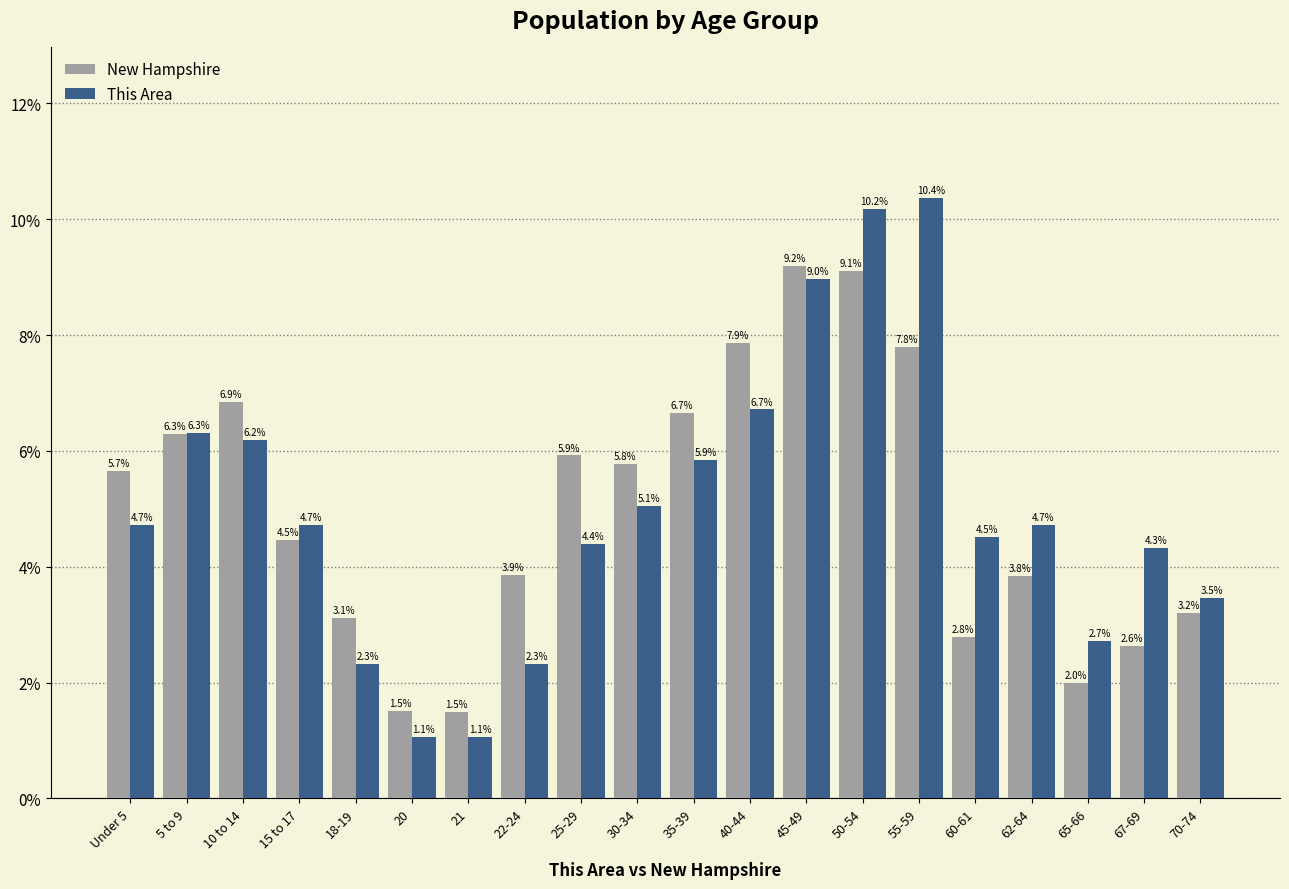

Reading left to right, extract all data points from this chart.

New Hampshire: Under 5=5.7	5 to 9=6.3	10 to 14=6.9	15 to 17=4.5	18-19=3.1	20=1.5	21=1.5	22-24=3.9	25-29=5.9	30-34=5.8	35-39=6.7	40-44=7.9	45-49=9.2	50-54=9.1	55-59=7.8	60-61=2.8	62-64=3.8	65-66=2.0	67-69=2.6	70-74=3.2
This Area: Under 5=4.7	5 to 9=6.3	10 to 14=6.2	15 to 17=4.7	18-19=2.3	20=1.1	21=1.1	22-24=2.3	25-29=4.4	30-34=5.1	35-39=5.9	40-44=6.7	45-49=9.0	50-54=10.2	55-59=10.4	60-61=4.5	62-64=4.7	65-66=2.7	67-69=4.3	70-74=3.5